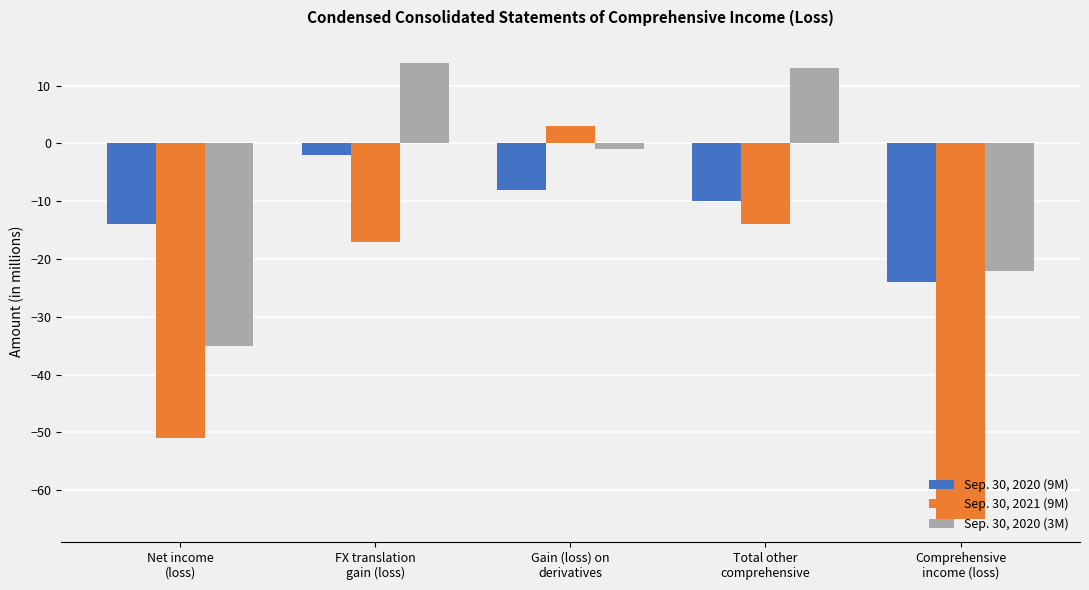

Reading left to right, what are all the values shown in this chart?

Sep. 30, 2020 (9M): -14	-2	-8	-10	-24
Sep. 30, 2021 (9M): -51	-17	3	-14	-65
Sep. 30, 2020 (3M): -35	14	-1	13	-22